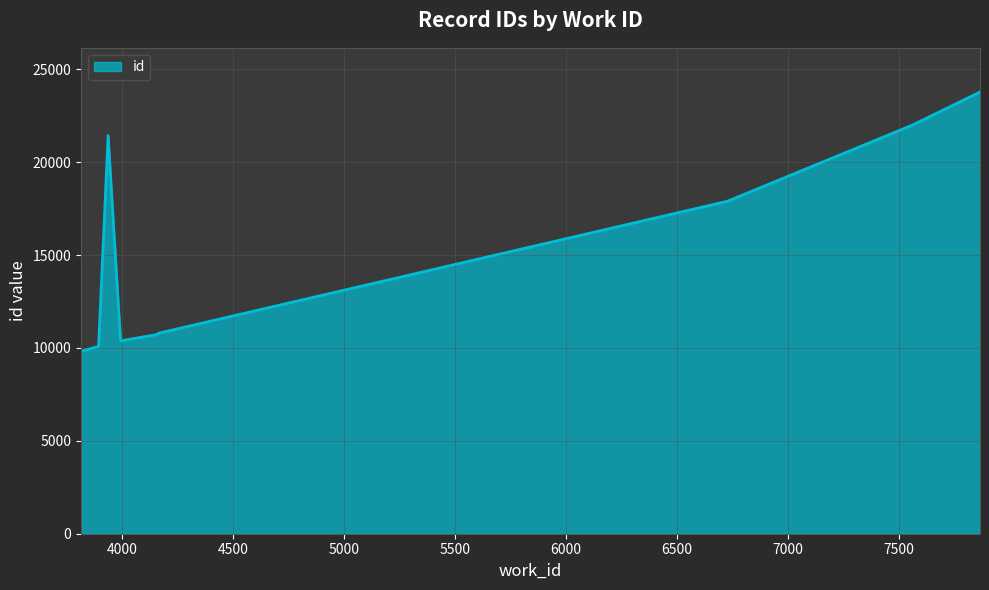

What is the greatest value displayed?

23778